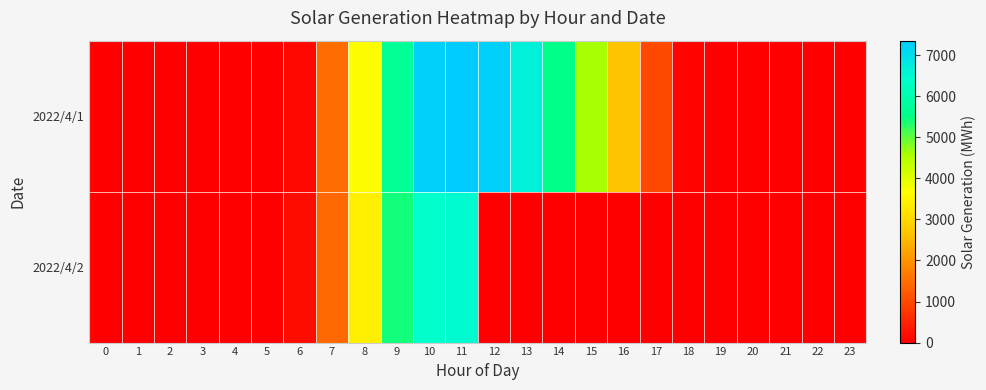

What is the maximum value shown in the chart?

7353